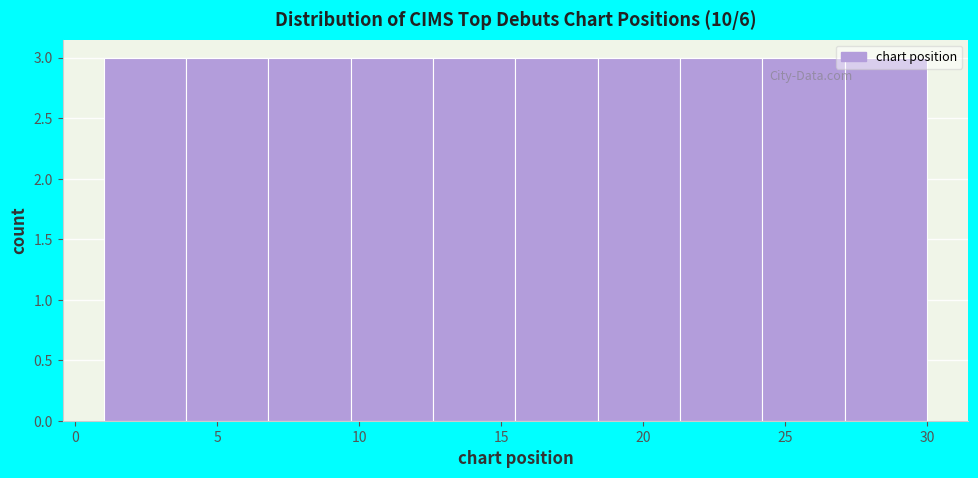

Reading left to right, transcribe this chart: for each bar, give the range it covers on the x-axis and its height. Neither the bar edges nor the heights are printed on the chart, so give them approximately, as read against the axes.

1.0 to 3.9: 3
3.9 to 6.8: 3
6.8 to 9.7: 3
9.7 to 12.6: 3
12.6 to 15.5: 3
15.5 to 18.4: 3
18.4 to 21.3: 3
21.3 to 24.2: 3
24.2 to 27.1: 3
27.1 to 30.0: 3